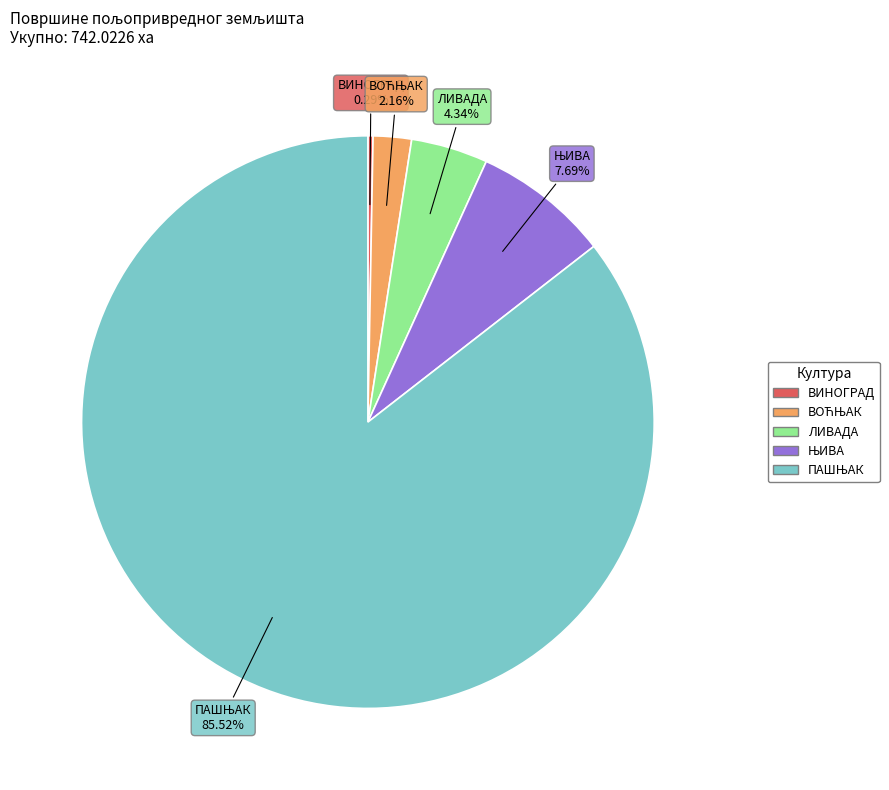

Between ЛИВАДА and ВИНОГРАД, which is larger?

ЛИВАДА